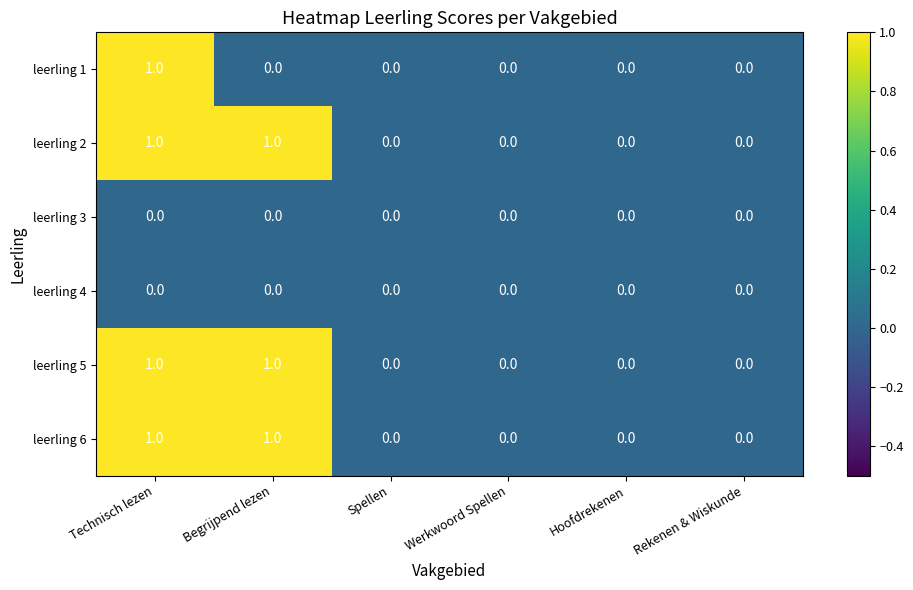

At which category is the sum across all series the highest?

Technisch lezen